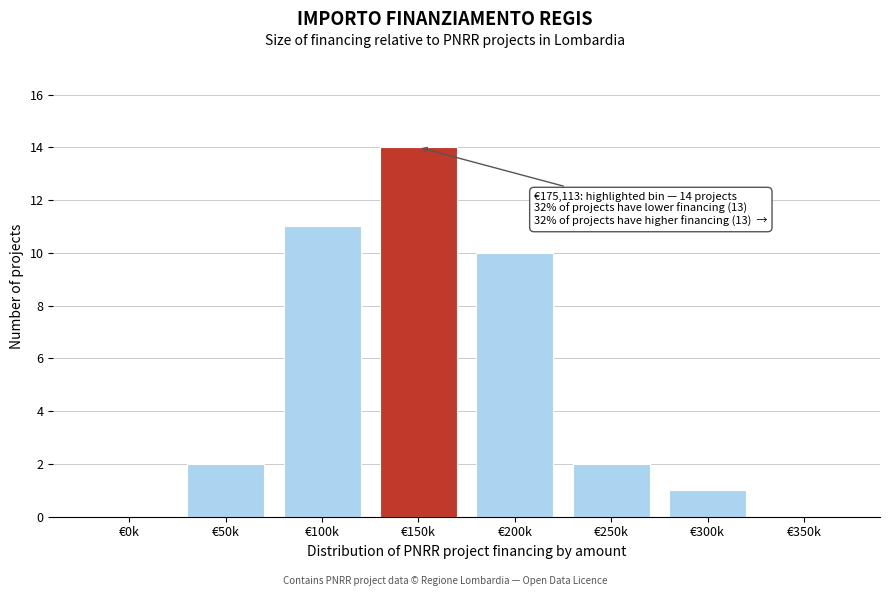

Reading left to right, transcribe all the data shown in this chart.

€0k=0	€50k=2	€100k=11	€150k=14	€200k=10	€250k=2	€300k=1	€350k=0